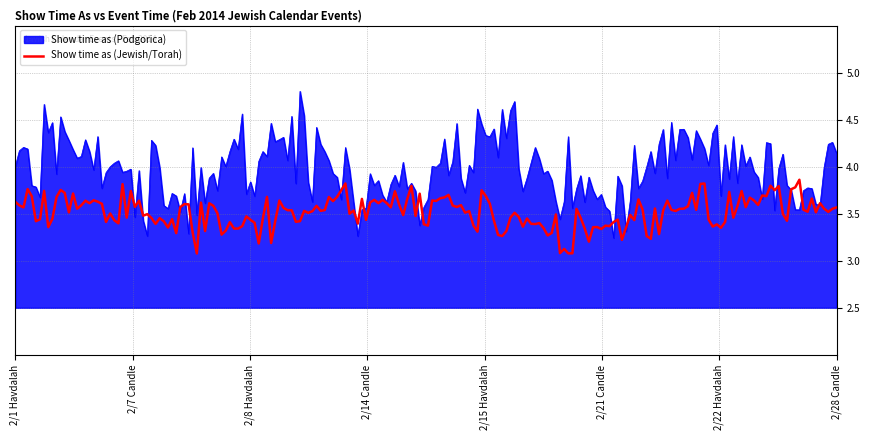

Which series has the largest range (max minus min)?

Show time as (Podgorica)